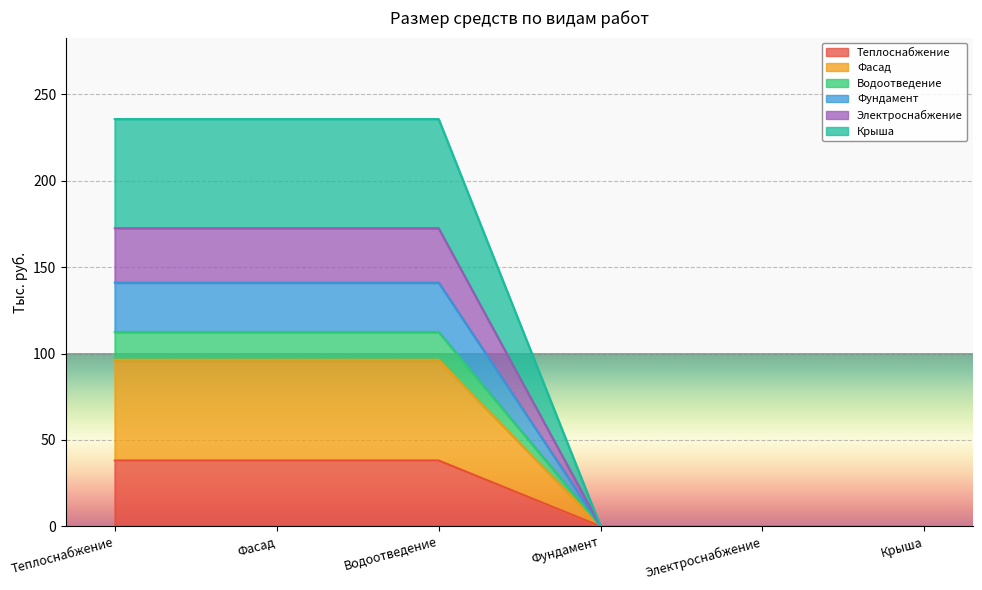

True or false: Разработка ПСД фасада and Разработка ПСД крыши cross at least once.

False